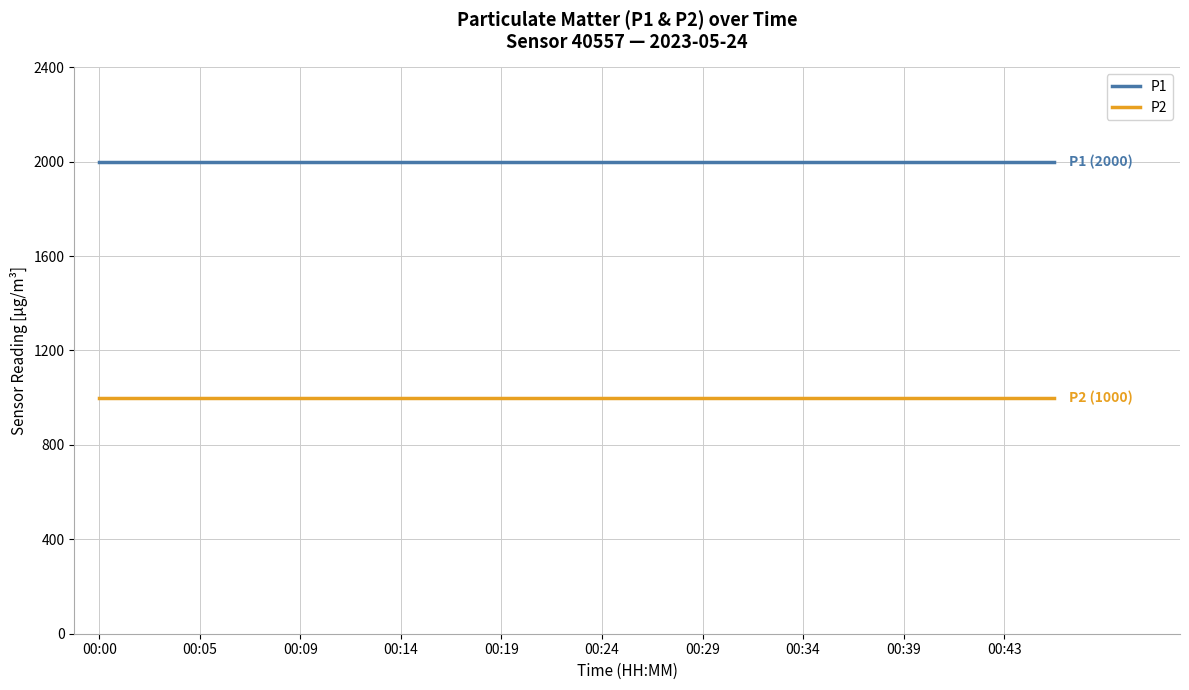

Rank the series by their maximum value, from highest to lowest.

P1, P2